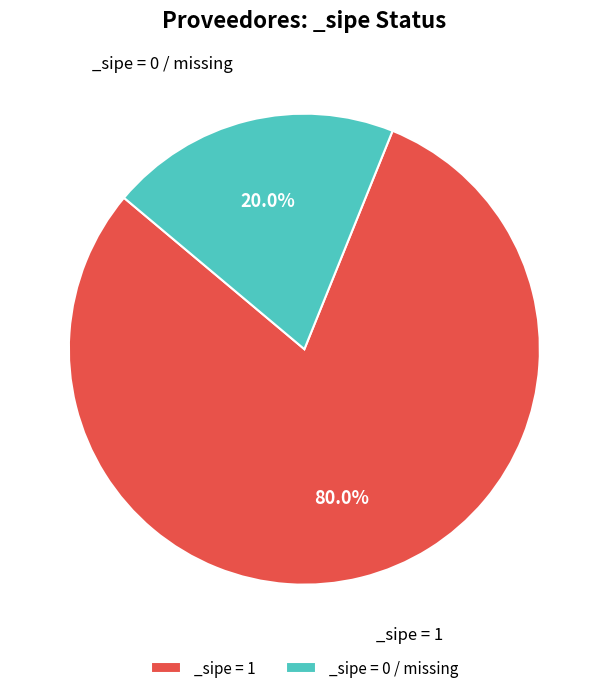

Rank the categories by value from highest to lowest.

_sipe = 1, _sipe = 0 / missing